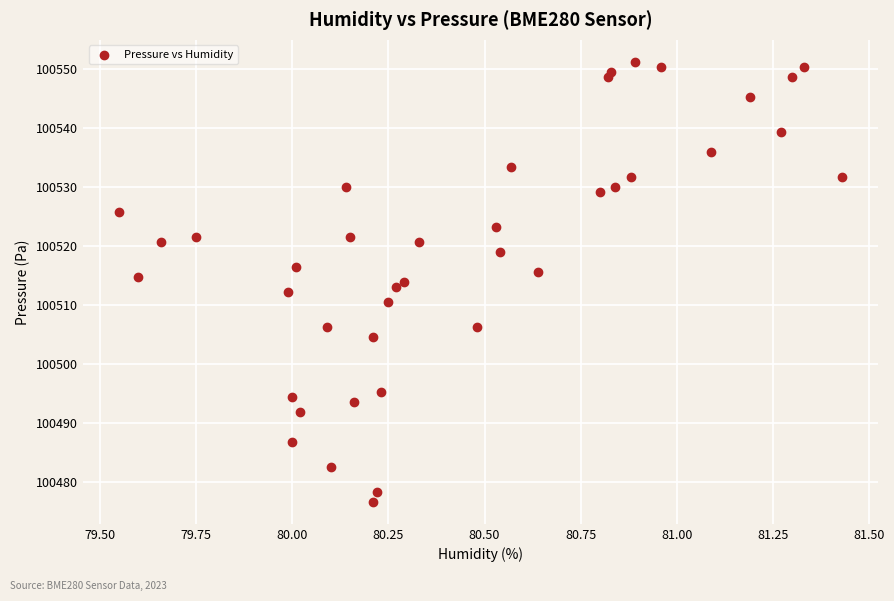

What is the range of X values (max minus min)?

1.9